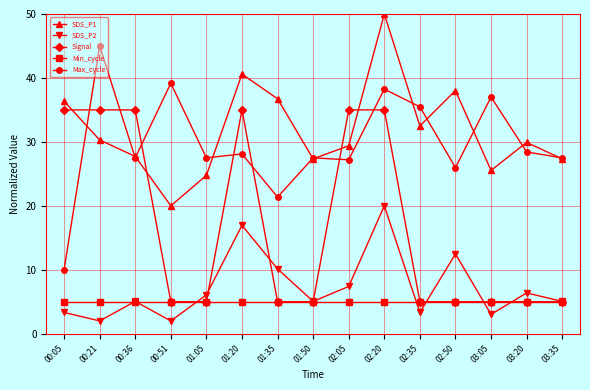

Reading right to left, what are all the values shown in this chart?

SDS_P1: 03:35=27.3	03:20=29.9	03:05=25.5	02:50=38.0	02:35=32.5	02:20=50.0	02:05=29.4	01:50=27.3	01:35=36.7	01:20=40.6	01:05=24.8	00:51=20.0	00:36=27.7	00:21=30.3	00:05=36.4
SDS_P2: 03:35=5.1	03:20=6.4	03:05=3.0	02:50=12.5	02:35=3.3	02:20=20.0	02:05=7.4	01:50=5.1	01:35=10.1	01:20=16.9	01:05=6.1	00:51=2.0	00:36=5.1	00:21=2.0	00:05=3.3
Signal: 03:35=5.0	03:20=5.0	03:05=5.0	02:50=5.0	02:35=5.0	02:20=35.0	02:05=35.0	01:50=5.0	01:35=5.0	01:20=35.0	01:05=5.0	00:51=5.0	00:36=35.0	00:21=35.0	00:05=35.0
Min_cycle: 03:35=5.0	03:20=5.0	03:05=5.0	02:50=5.0	02:35=5.0	02:20=5.0	02:05=5.0	01:50=5.0	01:35=5.0	01:20=5.0	01:05=5.0	00:51=5.0	00:36=5.0	00:21=5.0	00:05=5.0
Max_cycle: 03:35=27.5	03:20=28.4	03:05=37.0	02:50=26.0	02:35=35.5	02:20=38.2	02:05=27.2	01:50=27.5	01:35=21.4	01:20=28.1	01:05=27.5	00:51=39.2	00:36=27.5	00:21=45.0	00:05=10.0